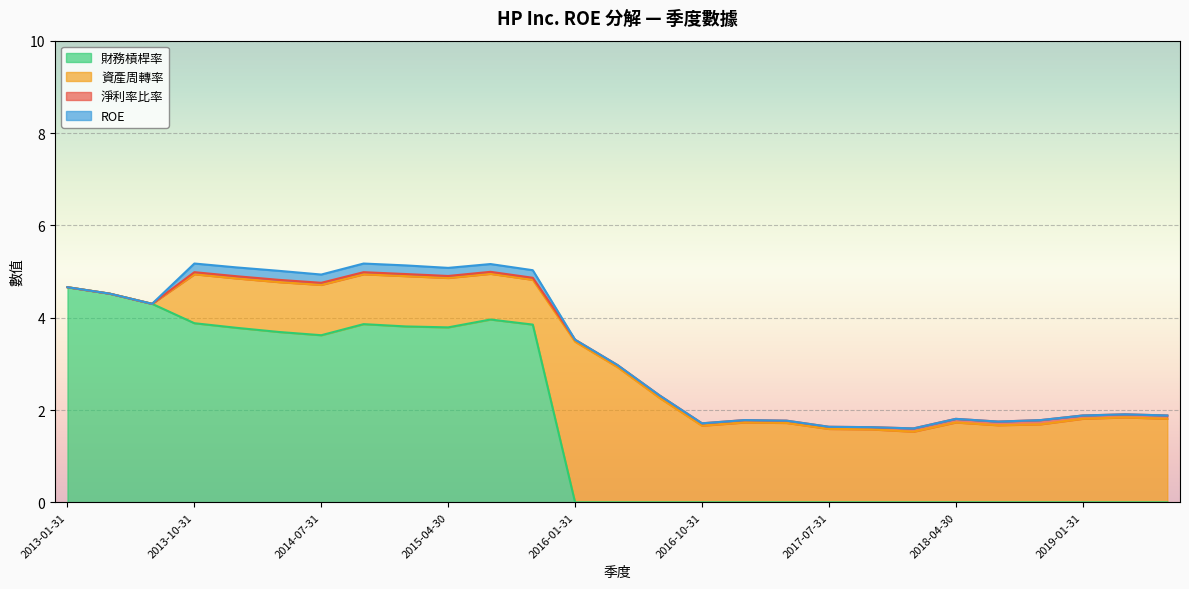

Is it true that 資產周轉率 equals 1.2 at 2019-01-31?

False